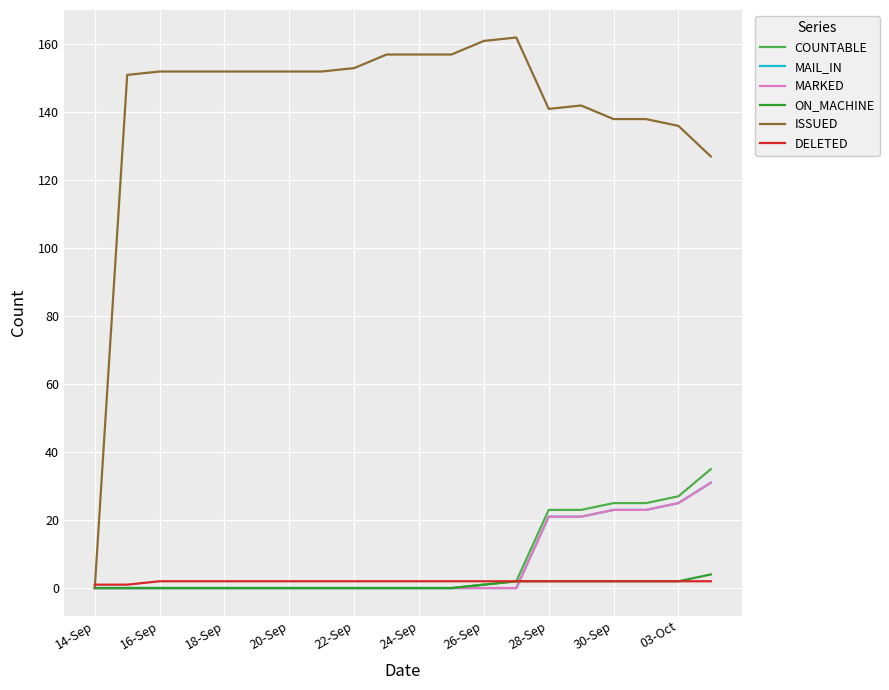

Is this an area chart (filled region under the line)?

No